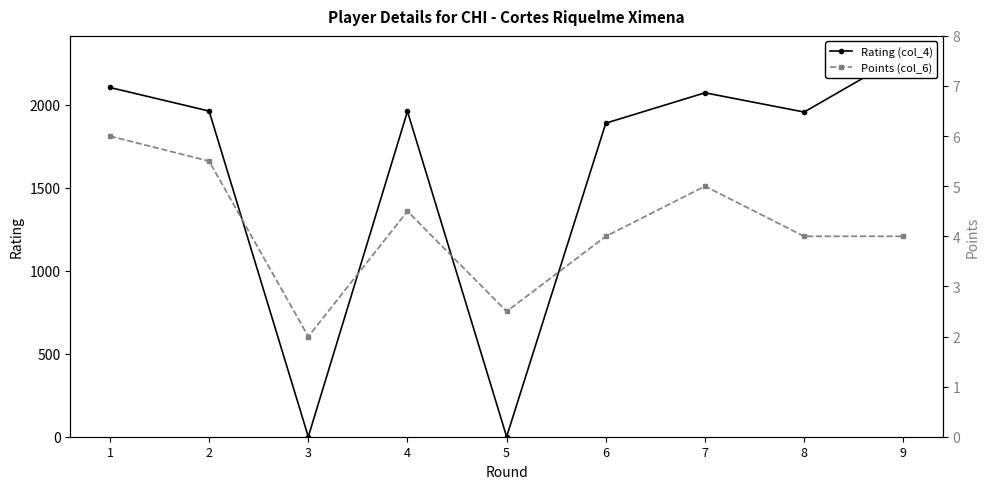

How many lines are shown in the chart?

2